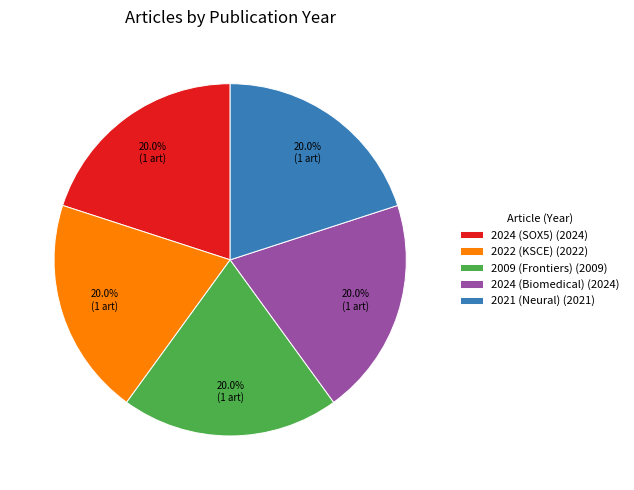

Is there a majority slice in this chart?

No